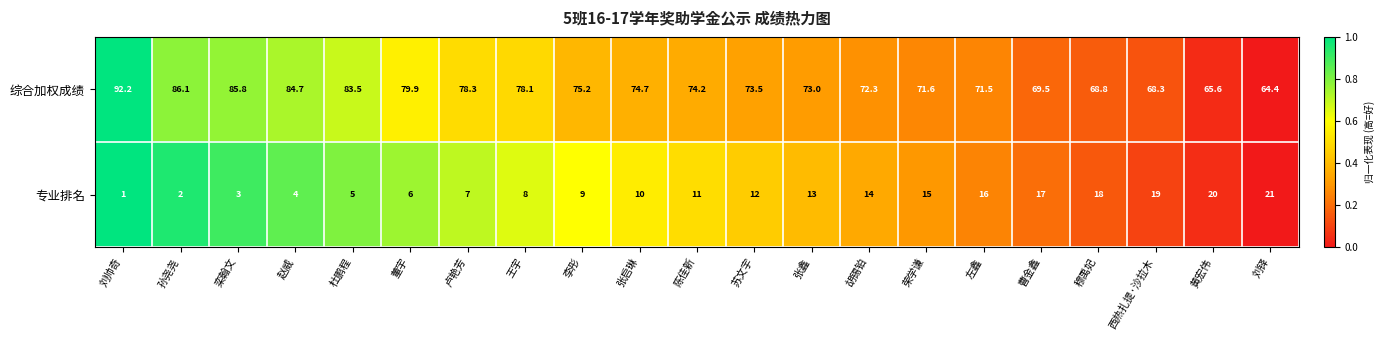

At which category is the sum across all series the highest?

刘帅奇